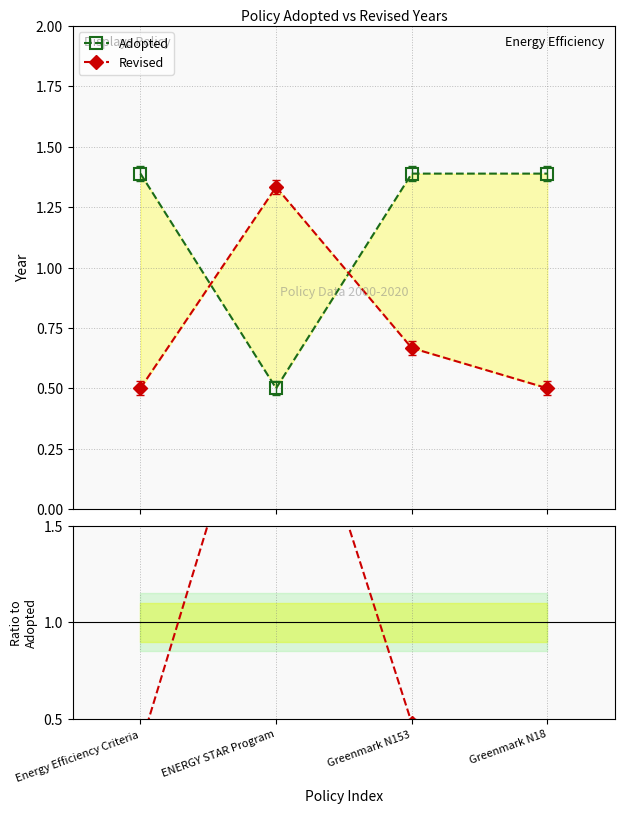

Reading left to right, list all the values displayed in this chart.

Adopted: Energy Efficiency Criteria=1.4	ENERGY STAR Program=0.5	Greenmark N153=1.4	Greenmark N18=1.4
Revised: Energy Efficiency Criteria=0.5	ENERGY STAR Program=1.3	Greenmark N153=0.7	Greenmark N18=0.5
Revised / Adopted: Energy Efficiency Criteria=0.4	ENERGY STAR Program=2.7	Greenmark N153=0.5	Greenmark N18=0.4